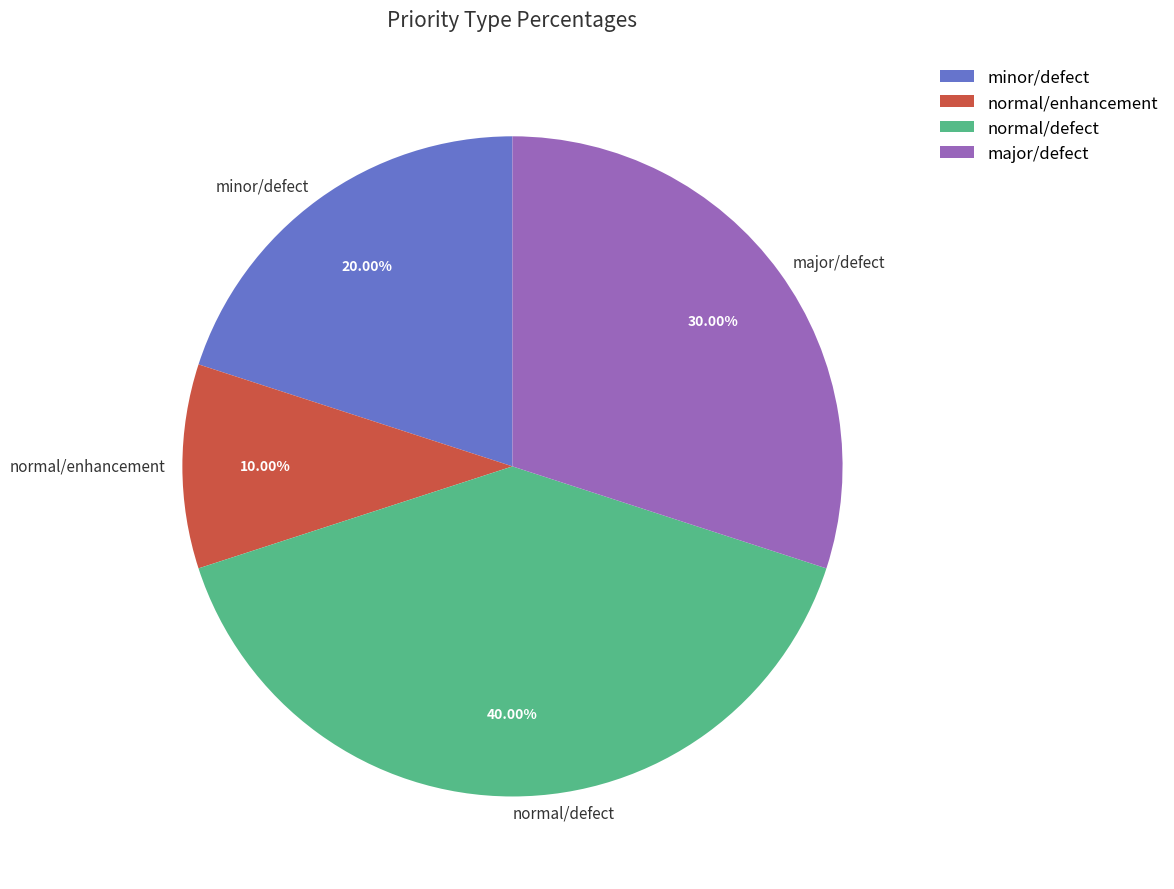

What percentage is NOT represented by normal/defect?

60.0%